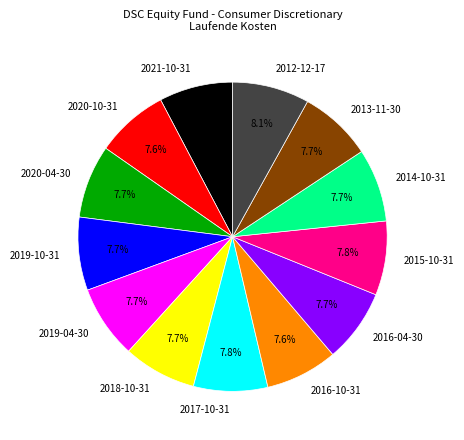

How much of the chart is everything except 2014-10-31?

92.3%